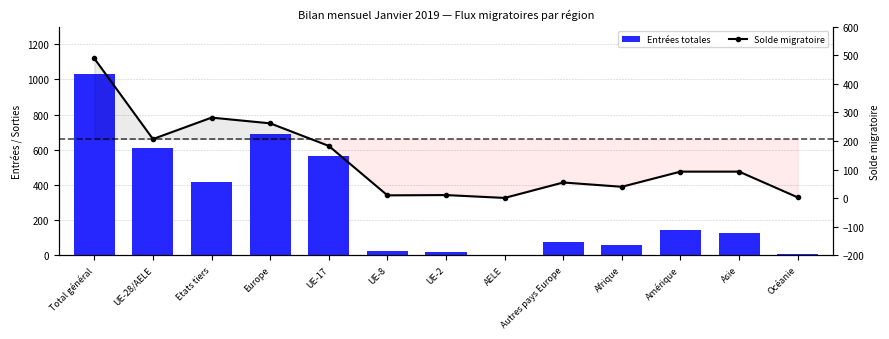

Where does the Entrées totales series first go above 130?

Total général